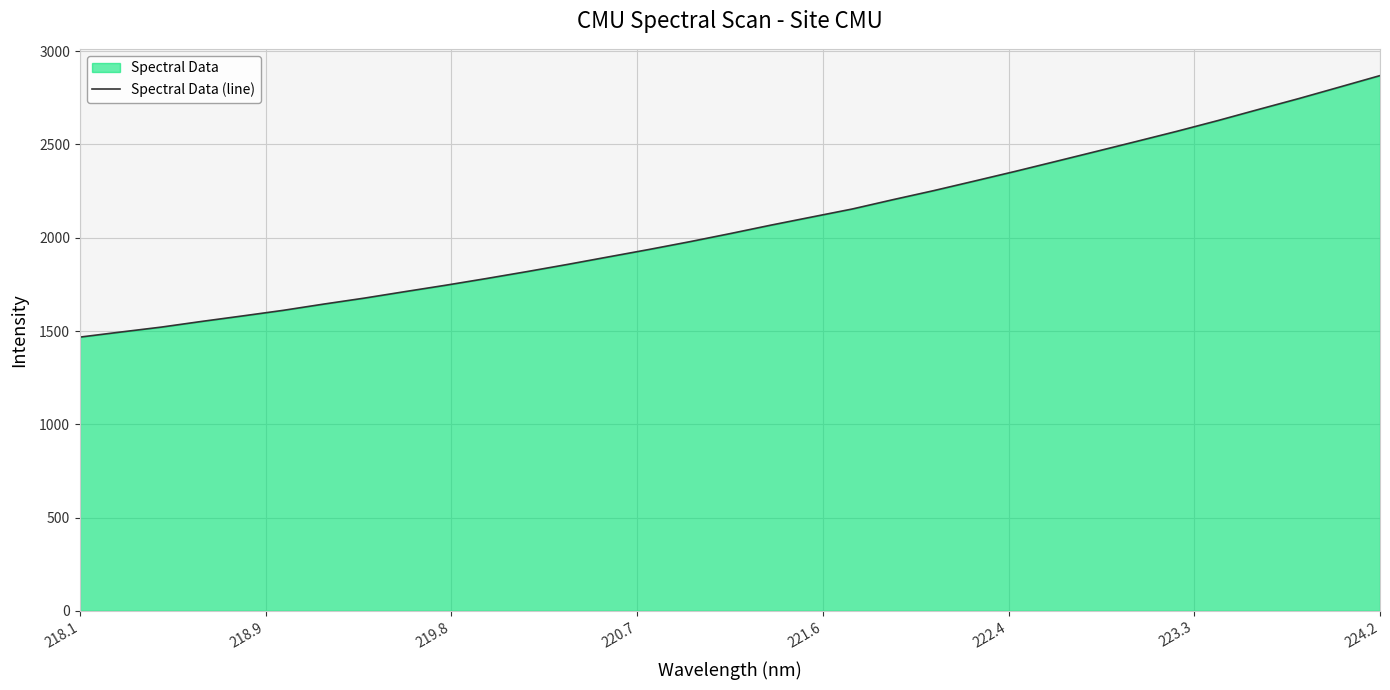

Which category has the lowest value across all series?

218.1